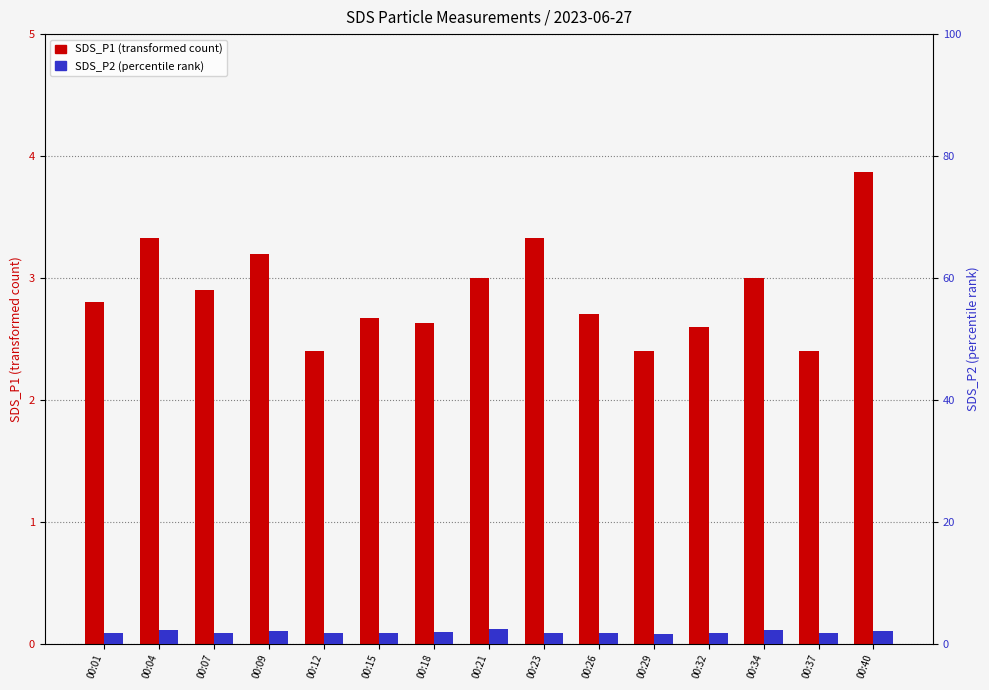

How many bars are there in total?

30